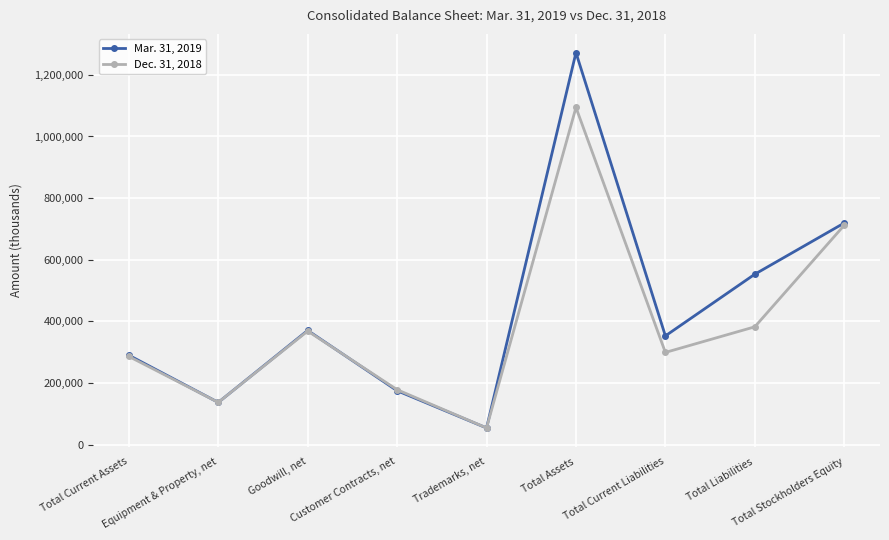

What is the difference between the Mar. 31, 2019 values at Trademarks, net and Customer Contracts, net?

120843